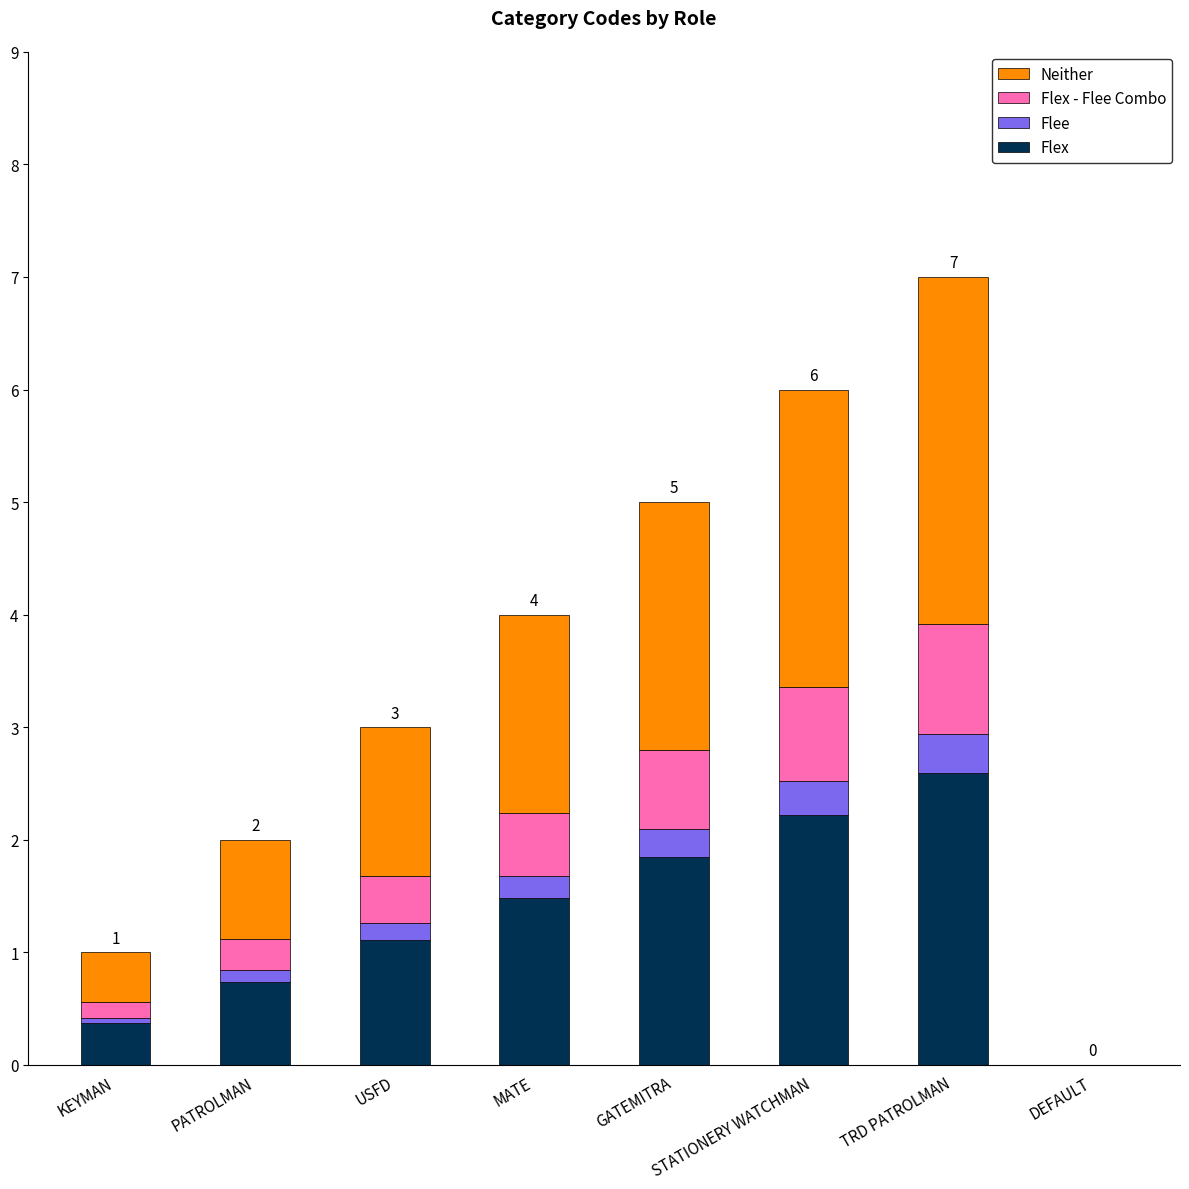

Read the Flex value at STATIONERY WATCHMAN.

2.2